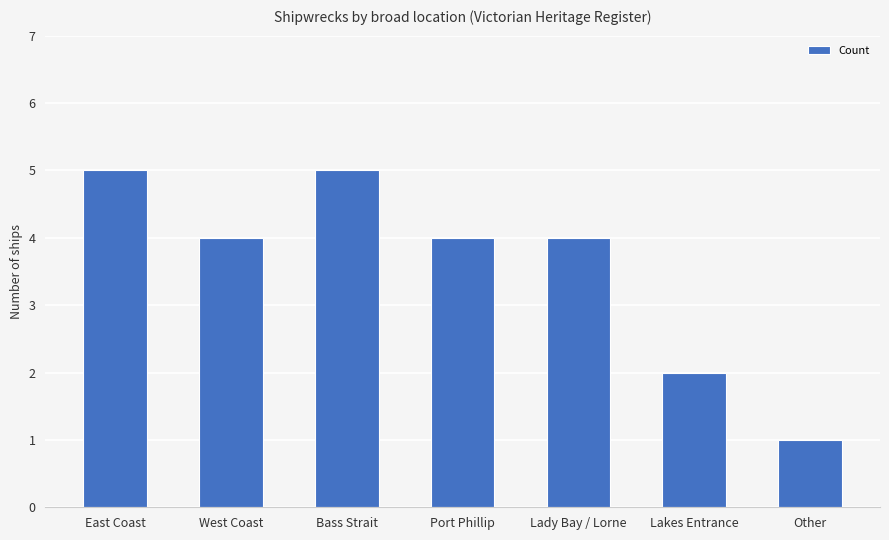

At which label does the data first exceed 4?

East Coast